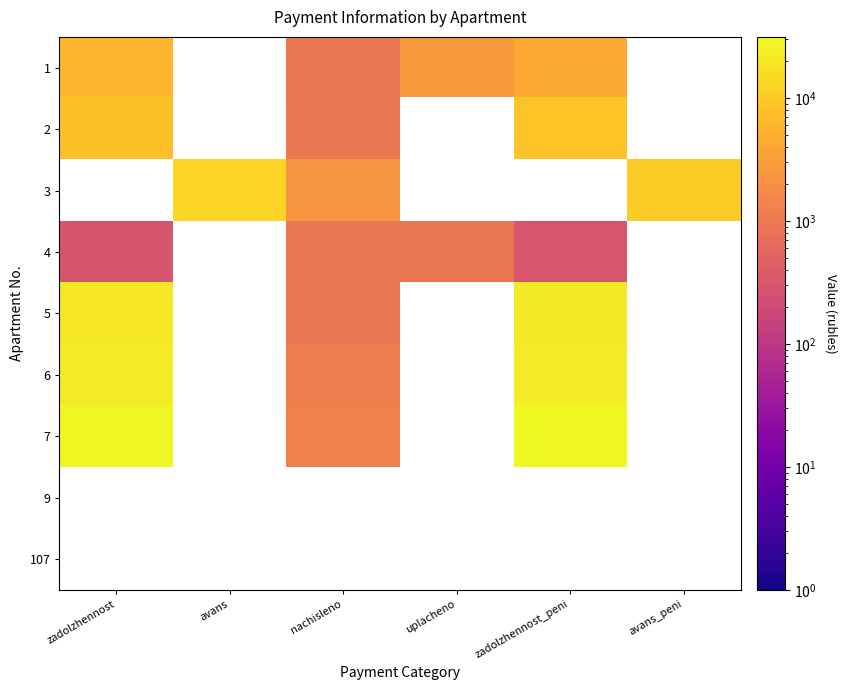

How many series are shown in this chart?

9